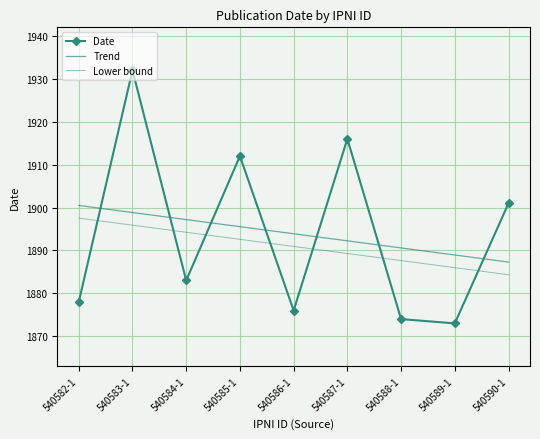

What is the sum of the Date values at 540589-1 and 540582-1?

3751.0